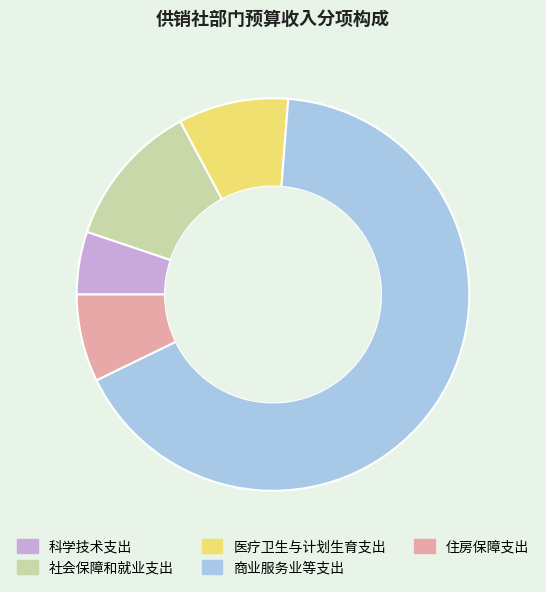

Rank the categories by value from highest to lowest.

商业服务业等支出, 社会保障和就业支出, 医疗卫生与计划生育支出, 住房保障支出, 科学技术支出